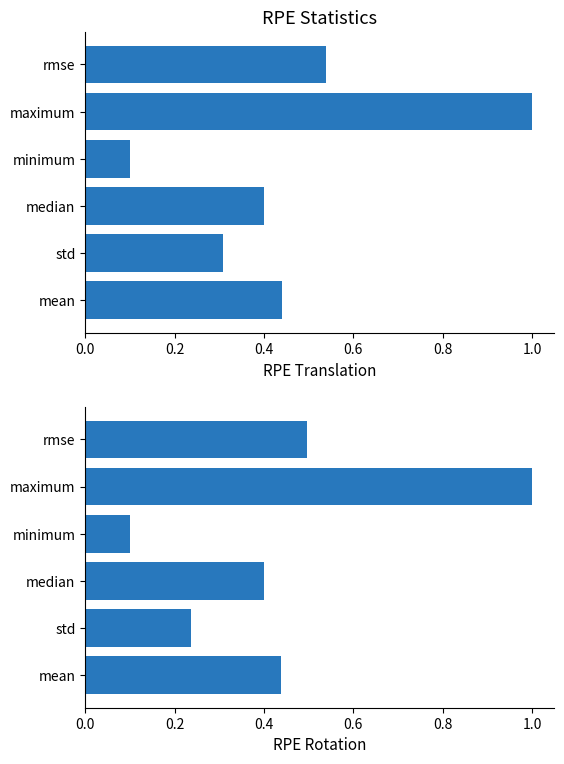

Does the chart contain stacked bars?

No